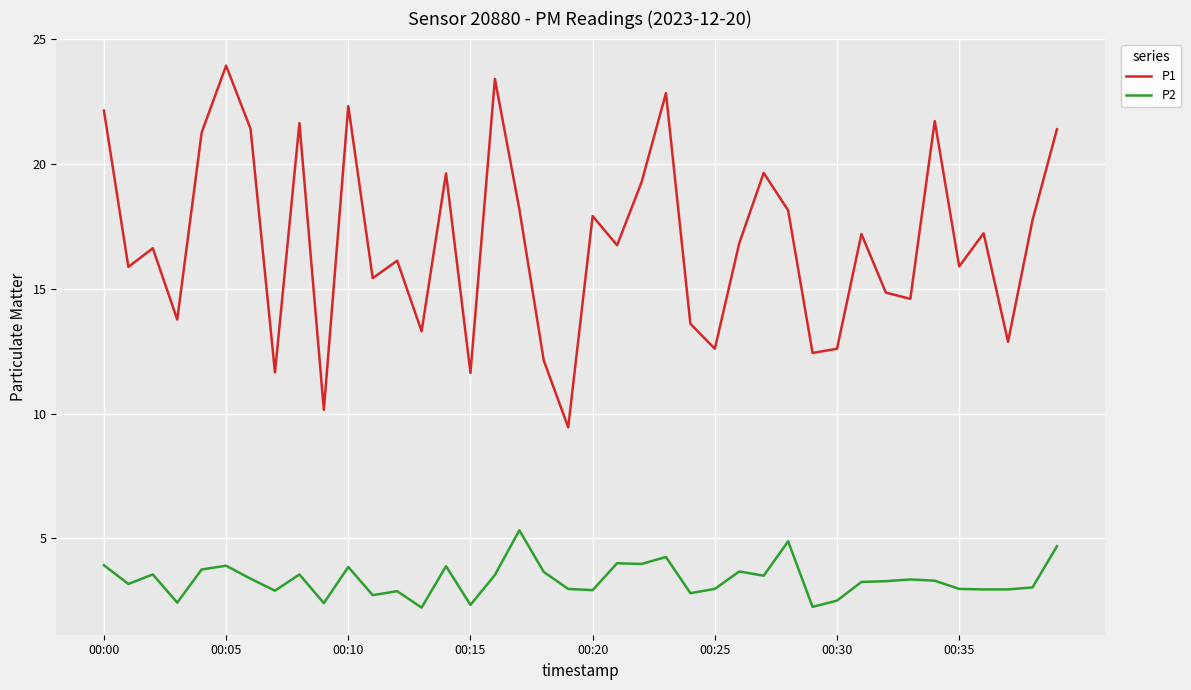

List the series in order of their overall mean, highest first.

P1, P2